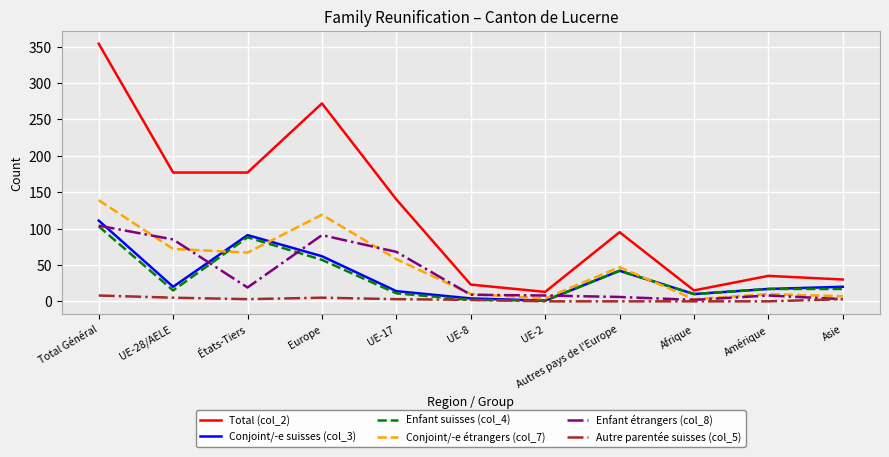

What position from the left is Amérique?

10